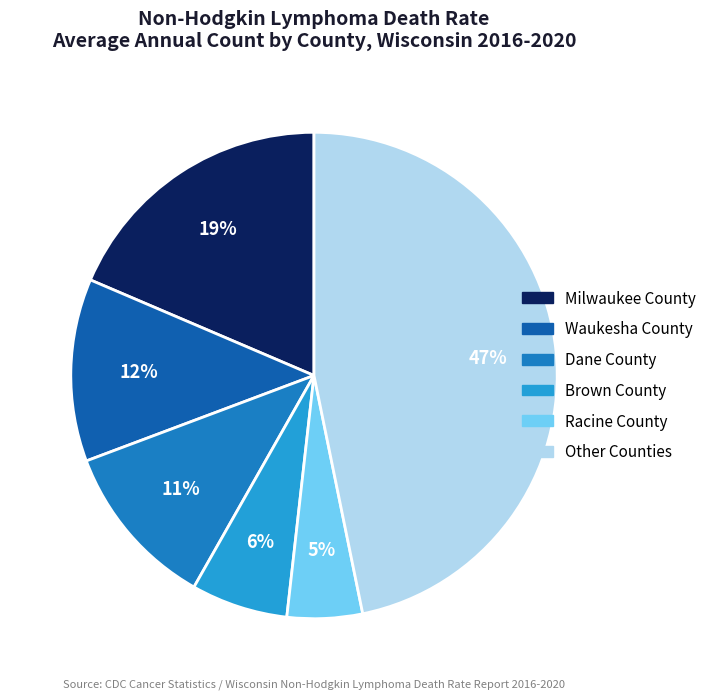

How many segments does this pie chart have?

6